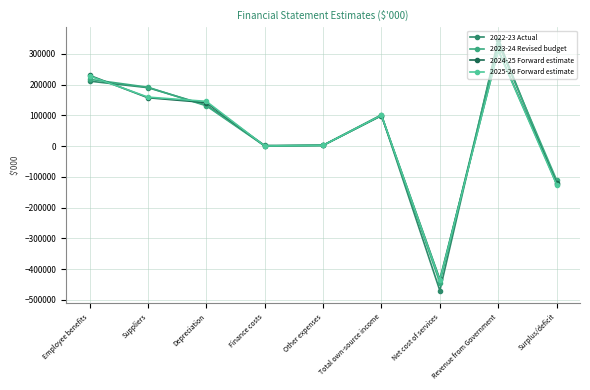

What is the difference between the 2023-24 Revised budget values at Employee benefits and Depreciation?

86120